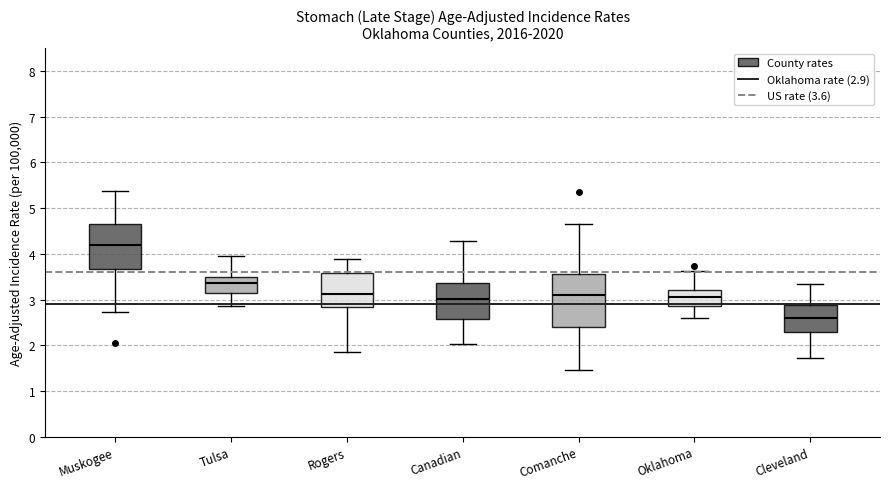

Which box is the tallest, from its lower edge to its upper edge?

Comanche